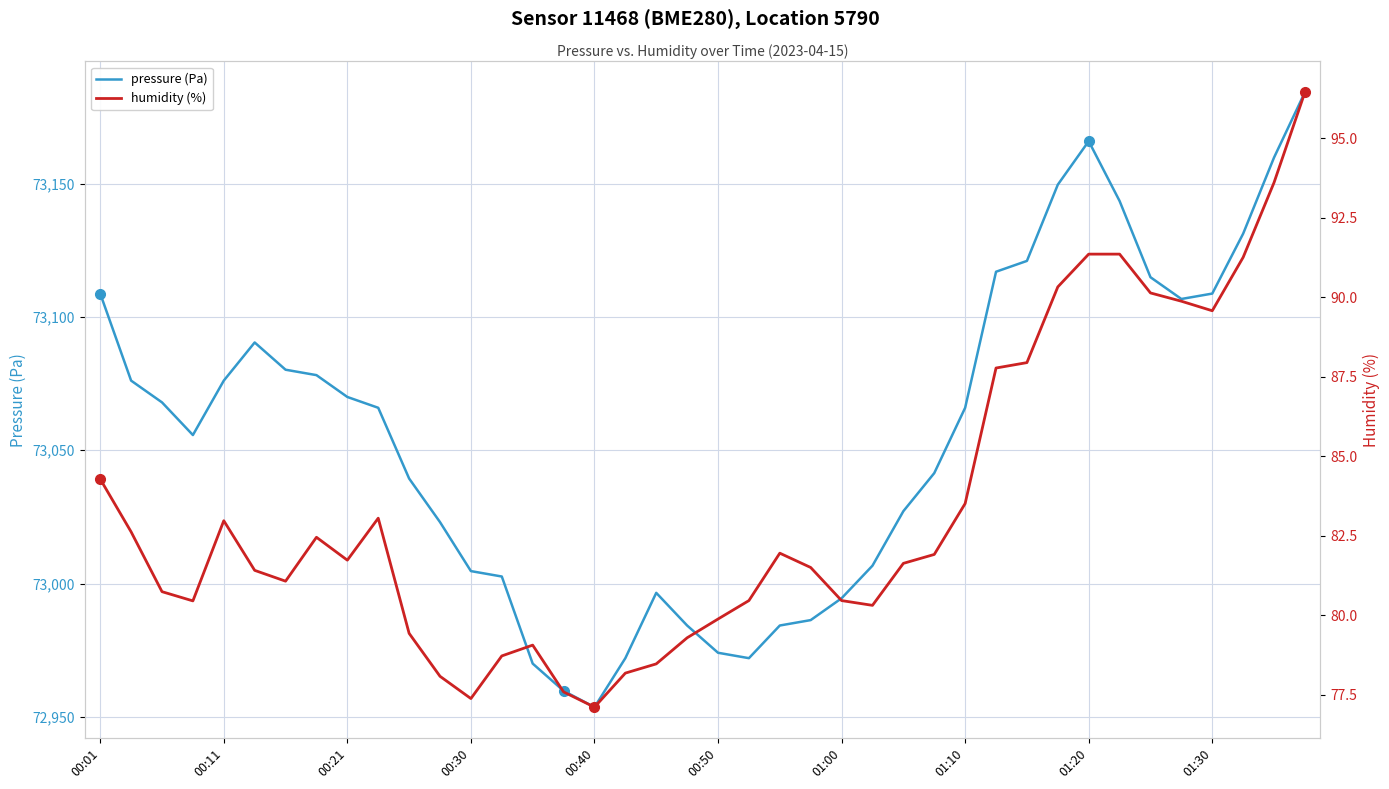

True or false: humidity (%) and pressure (Pa) cross at least once.

False